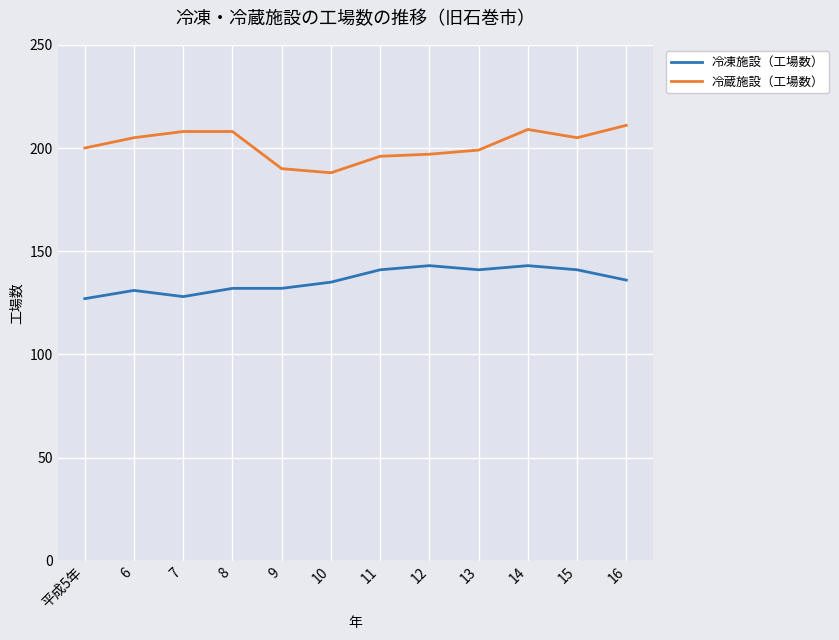

What is the maximum value shown in the chart?

211